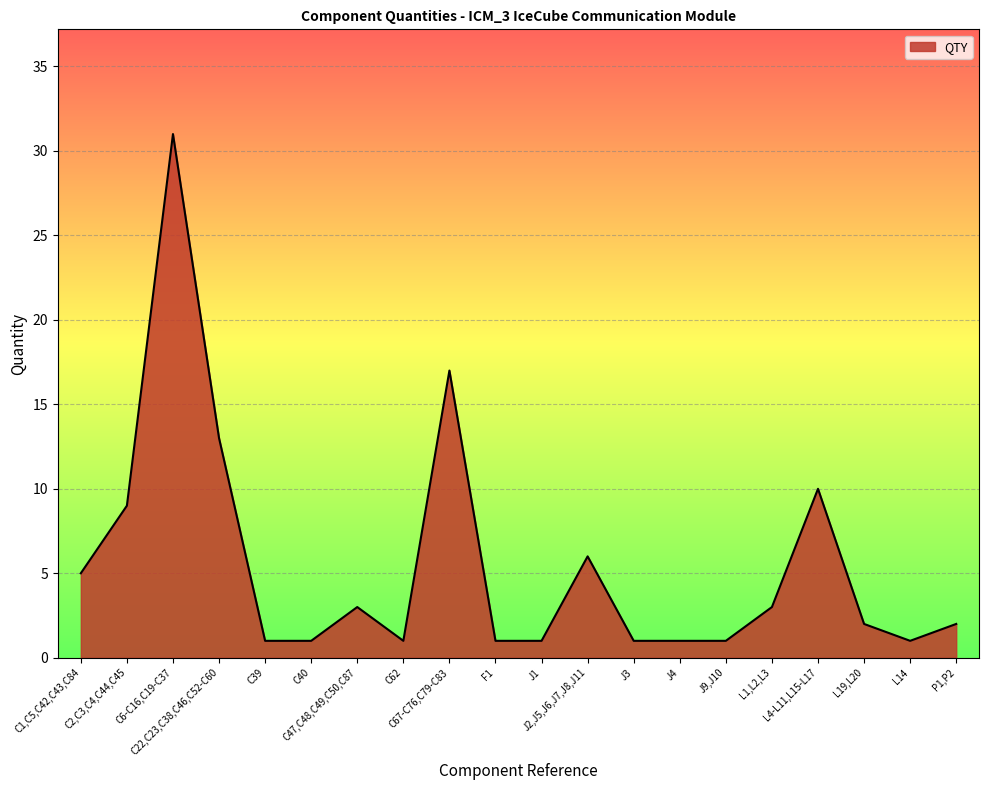

How many lines are shown in the chart?

1